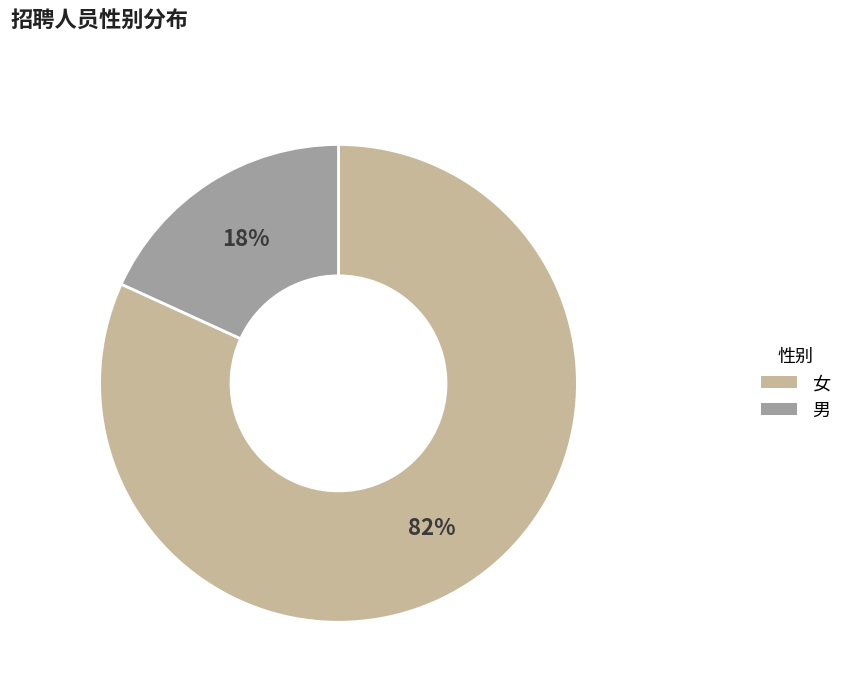

What is the majority slice?

女